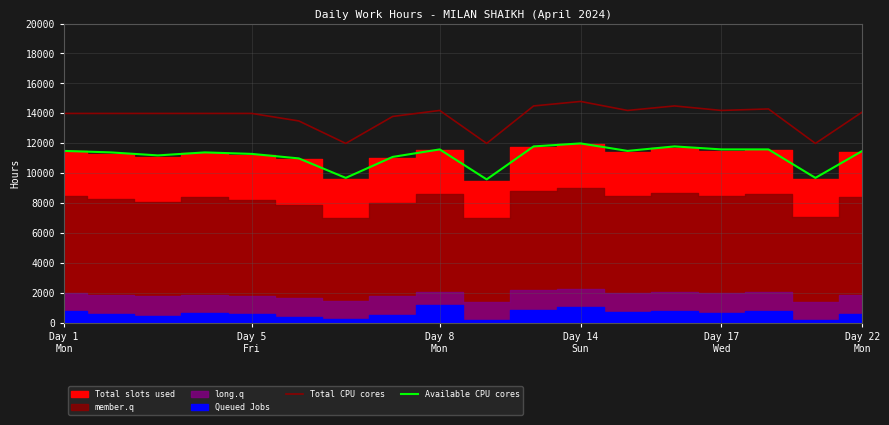

What is the lowest value of the Available CPU cores series?

9600